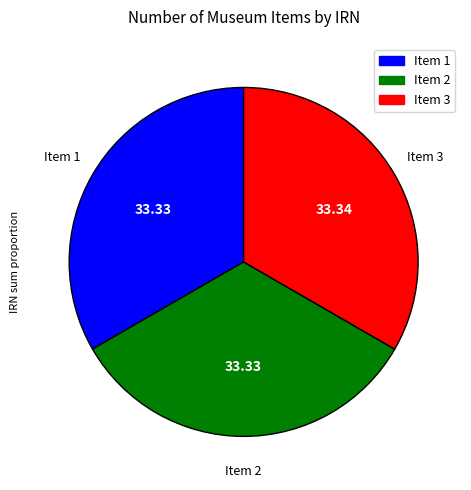

Is there any slice that represents more than half of the pie?

No